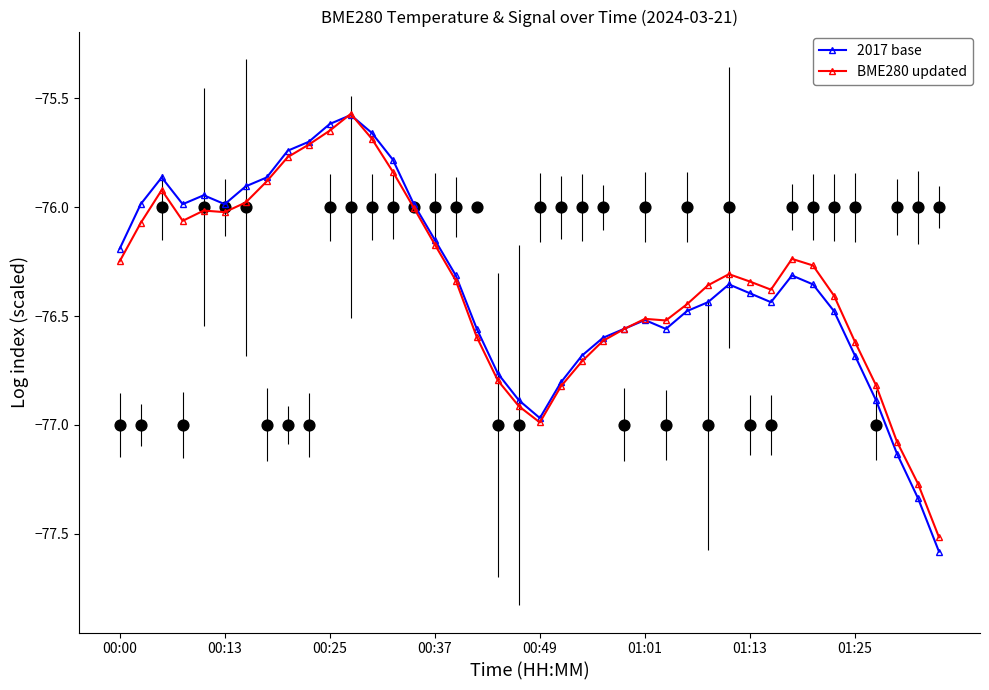

Which series reaches the minimum Y coordinate?

2017 base